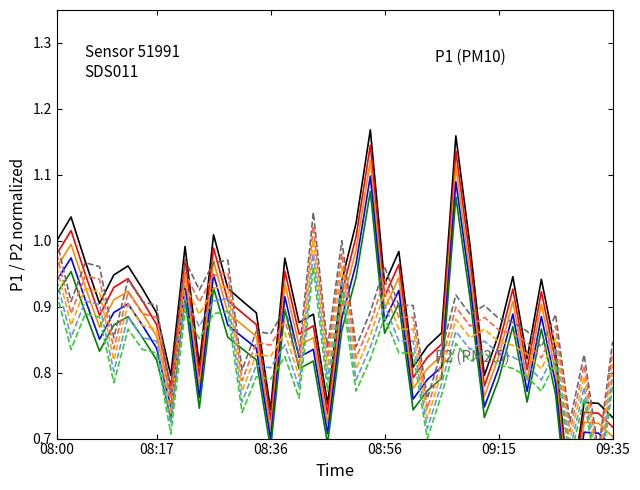

What is the difference between the P1 values at 10 and 6?

0.1